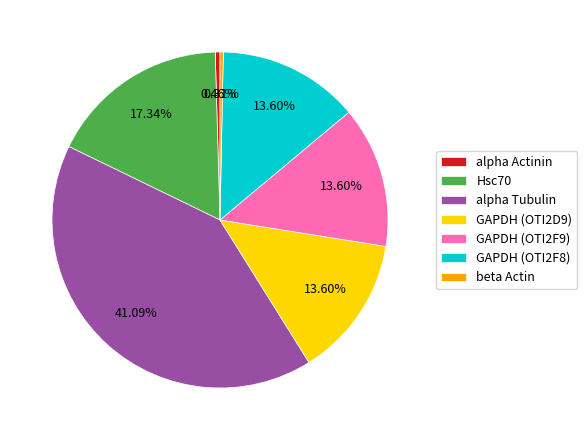

Which slice is the largest?

alpha Tubulin